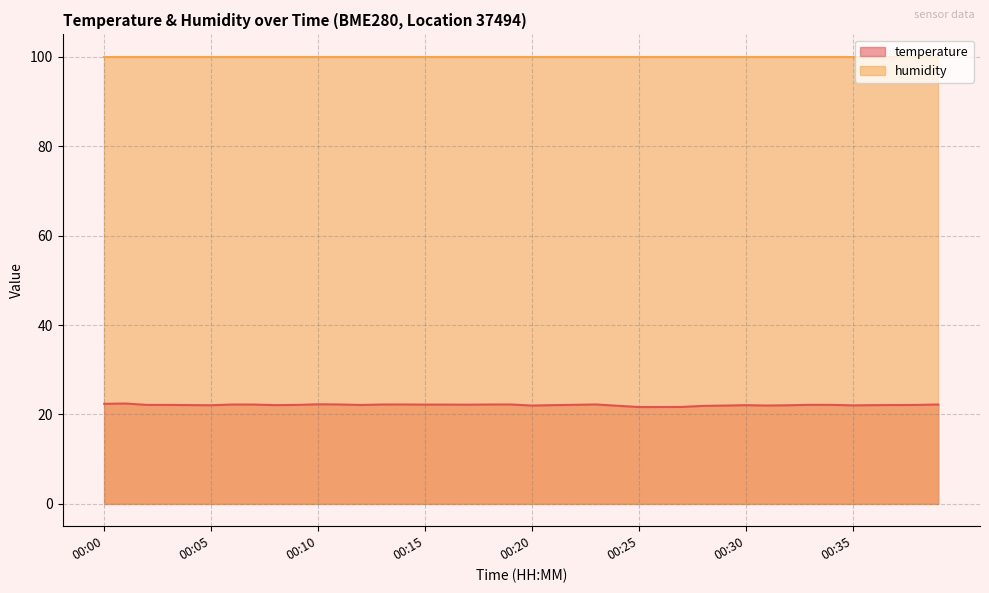

The chart shows a value of 21.9 at 00:28. True or false?

True